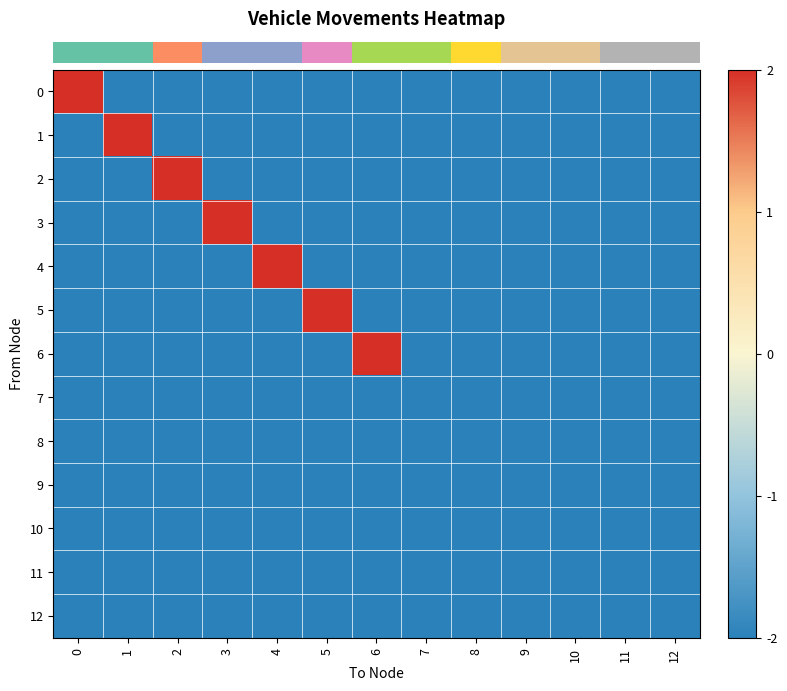

Which series has the widest spread of values?

row_0